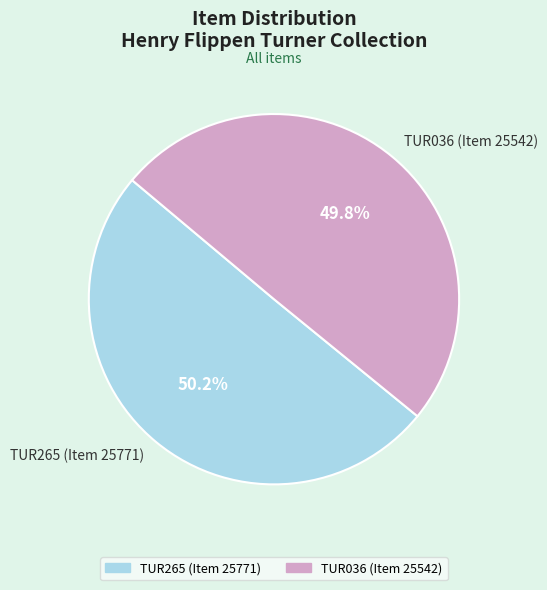

Is there any slice that represents more than half of the pie?

Yes